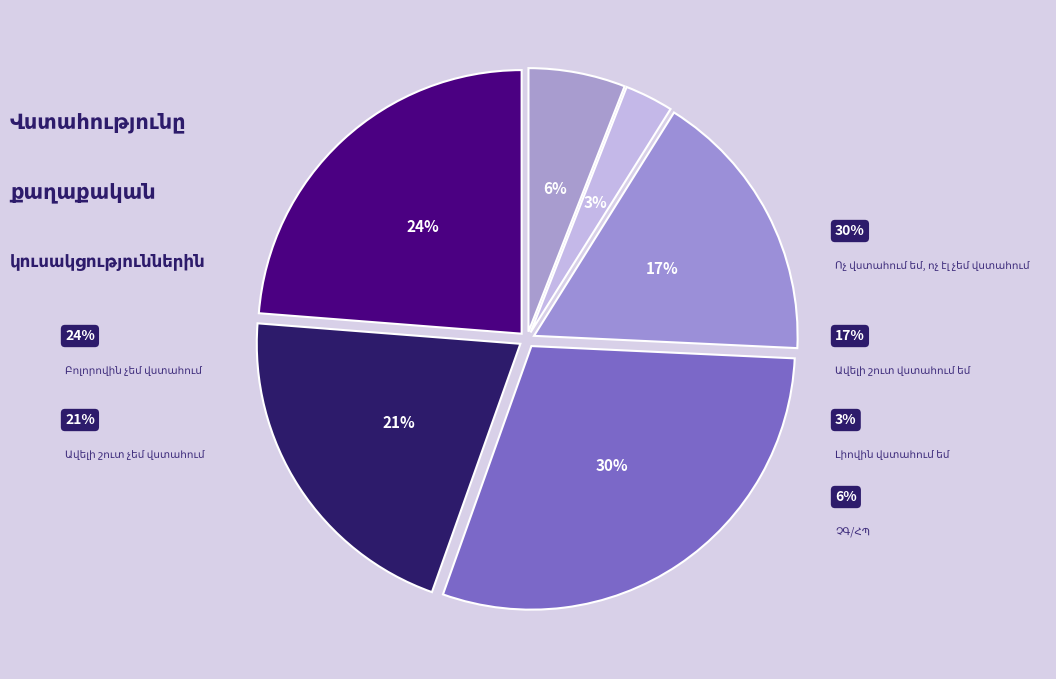

How many slices are in this pie chart?

6